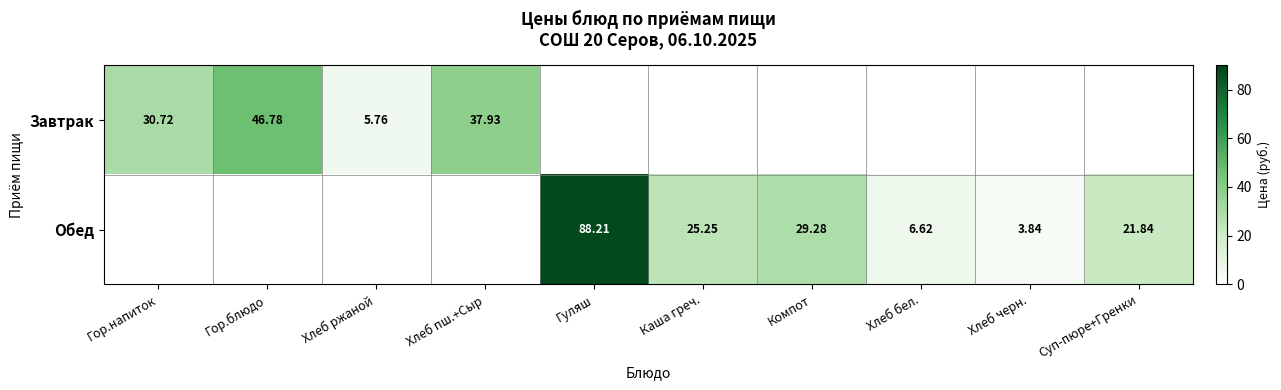

Which label corresponds to the largest value in the chart?

Гуляш